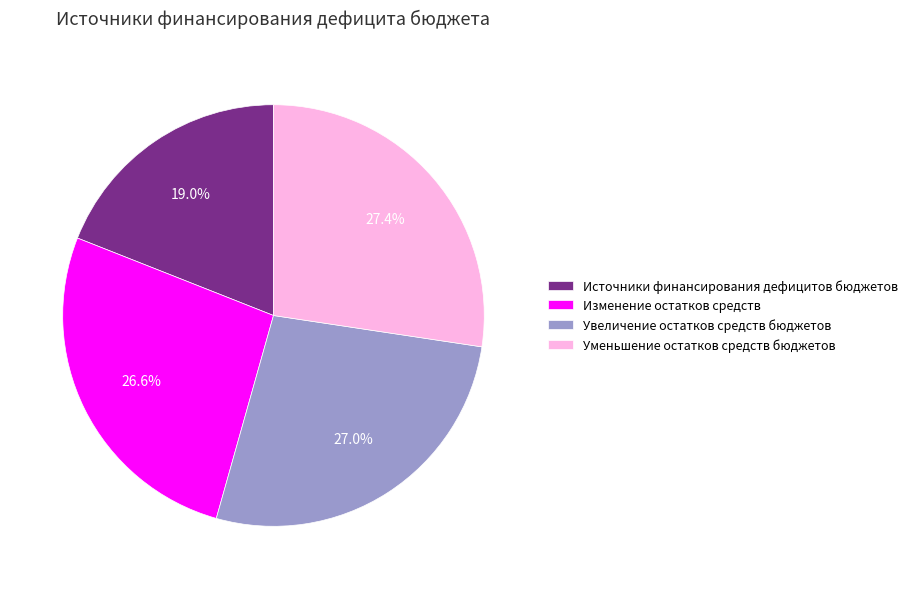

To the nearest percent, what portion does Источники финансирования дефицитов бюджетов represent?

19%